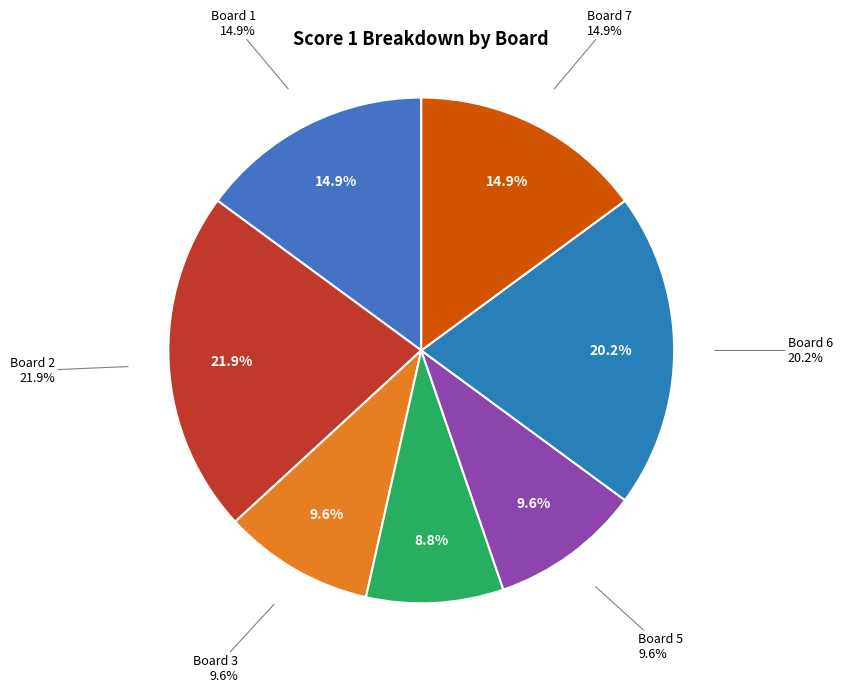

Is Board 3 the majority of the pie?

No